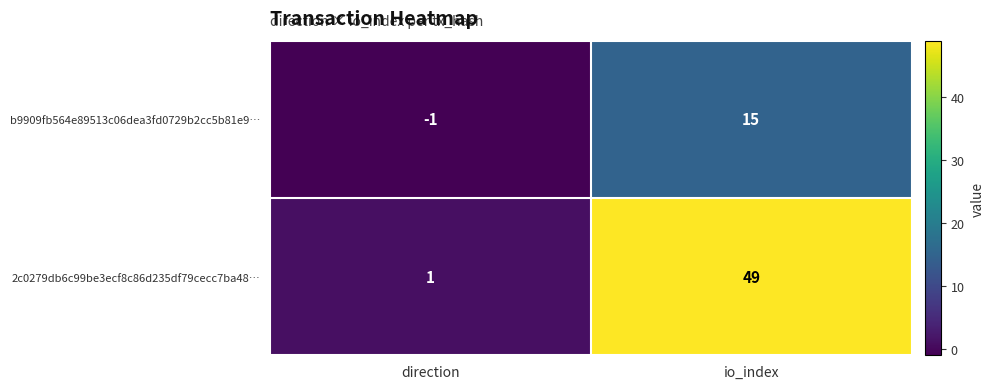

Which series has the largest total across all categories?

2c0279db6c99be3ecf8c86d235df79cecc7ba48…